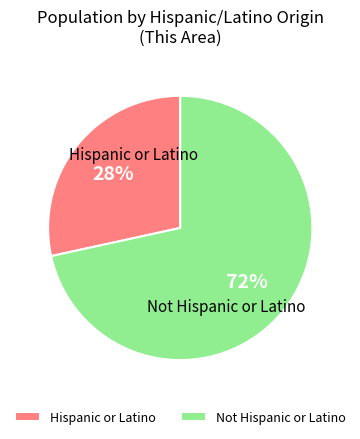

To the nearest percent, what portion does Hispanic or Latino represent?

28%